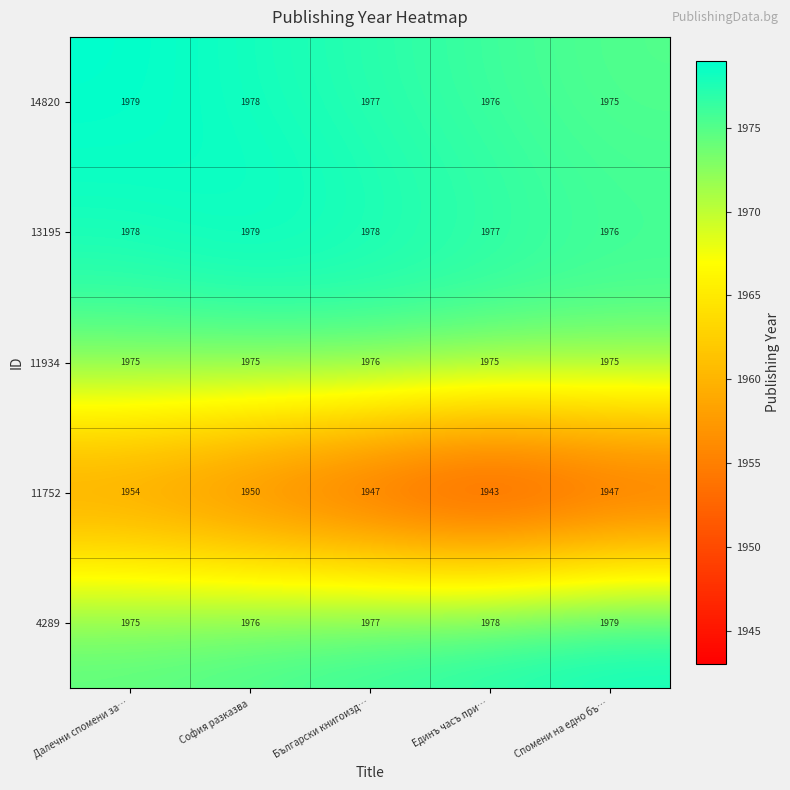

What is the sum of all 11752 values?

9741